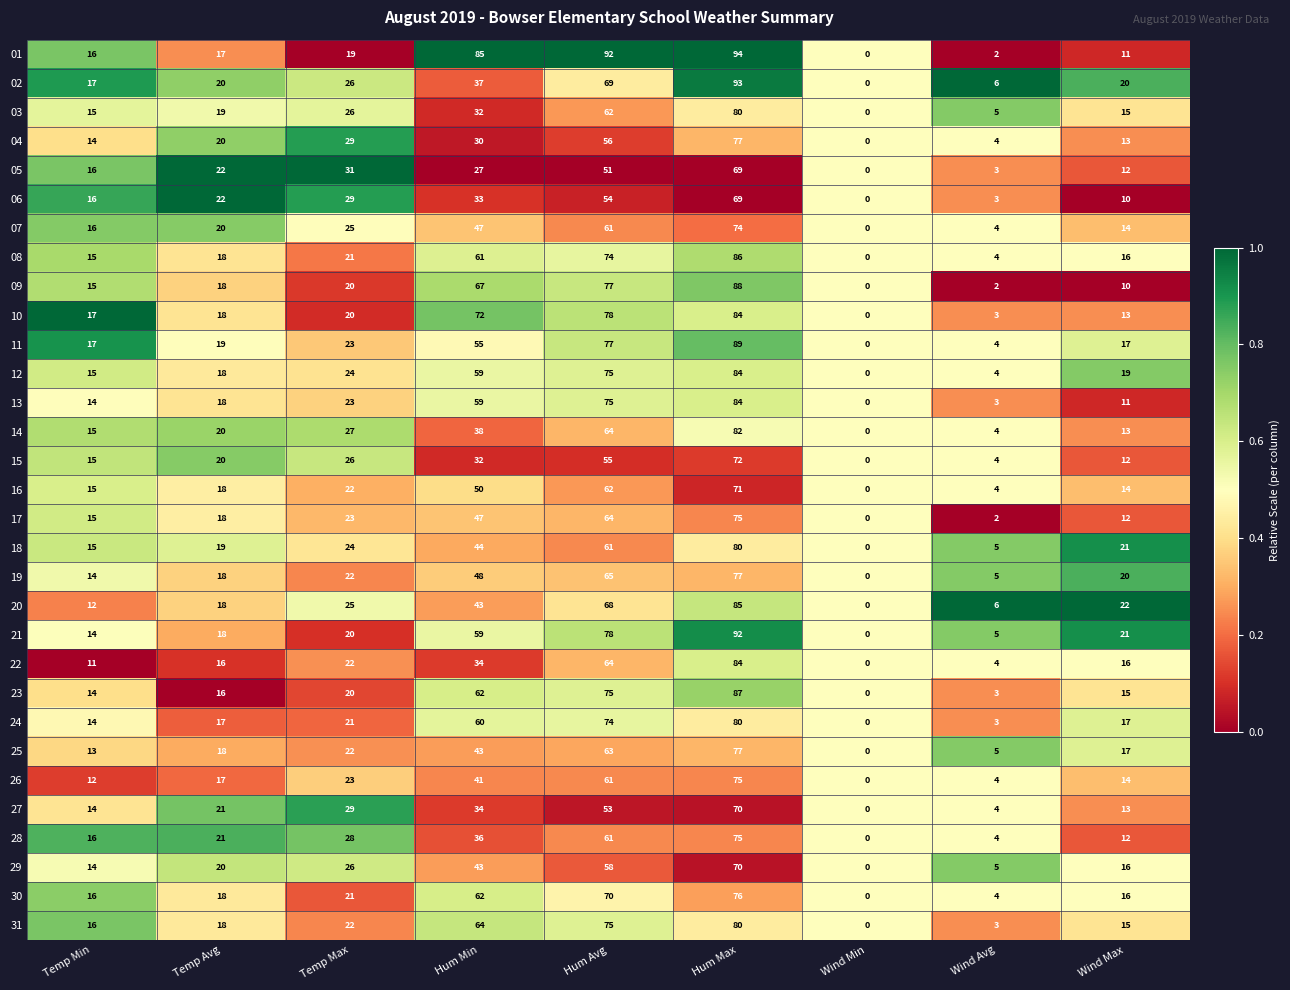

At which category is the sum across all series the highest?

Hum Max